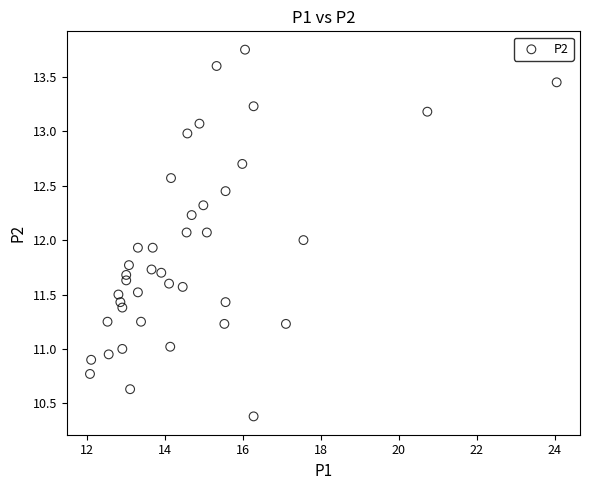

What is the range of Y values (max minus min)?

3.4